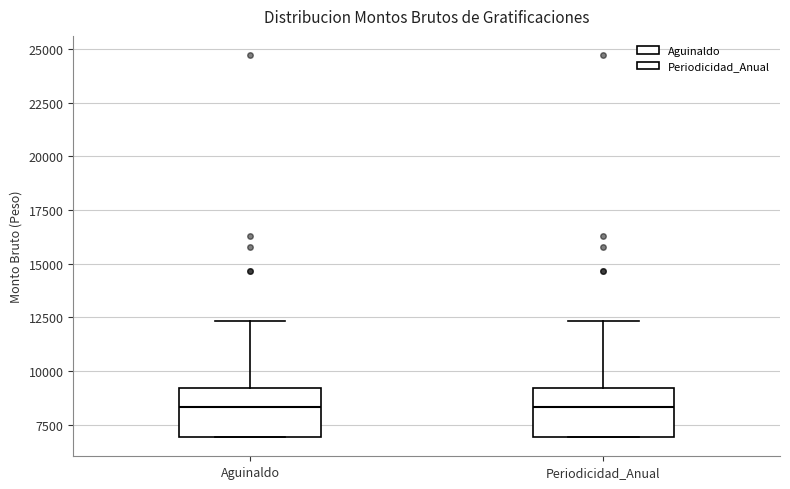

Where does the median line of the box for Aguinaldo sit on the y-axis? The values are not printed on the chart, so give them approximately, as read against the axis.

8500